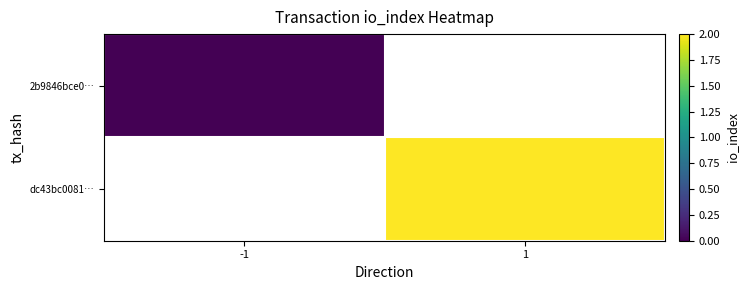

Which category has the highest value in the 2b9846bce0… series?

-1